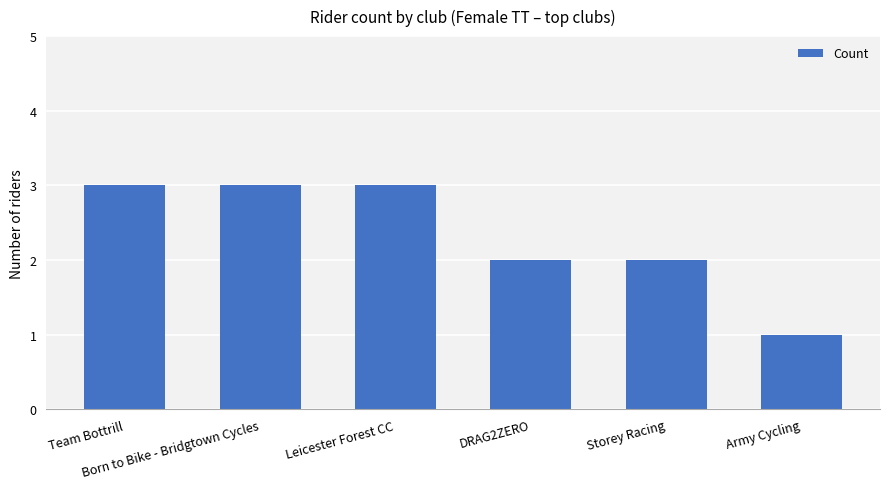

What is the difference between the maximum and minimum values?

2